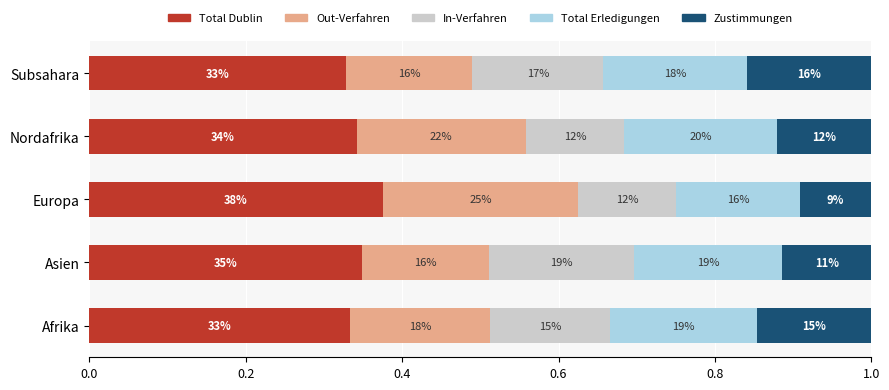

Reading left to right, what are all the values shown in this chart?

Total Dublin: 0.0=0.3	0.2=0.3	0.4=0.4	0.6=0.3	0.8=0.3
Out-Verfahren: 0.0=0.2	0.2=0.2	0.4=0.2	0.6=0.2	0.8=0.2
In-Verfahren: 0.0=0.2	0.2=0.2	0.4=0.1	0.6=0.1	0.8=0.2
Total Erledigungen: 0.0=0.2	0.2=0.2	0.4=0.2	0.6=0.2	0.8=0.2
Zustimmungen: 0.0=0.1	0.2=0.1	0.4=0.1	0.6=0.1	0.8=0.2